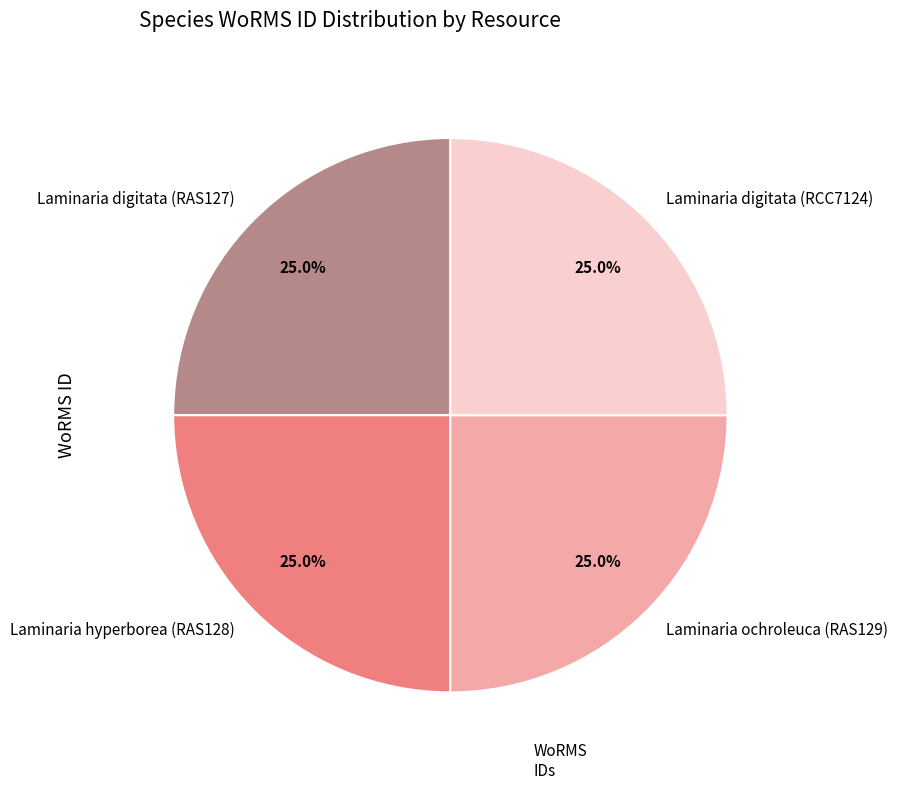

To the nearest percent, what percentage of the pie is Laminaria digitata (RCC7124)?

25%